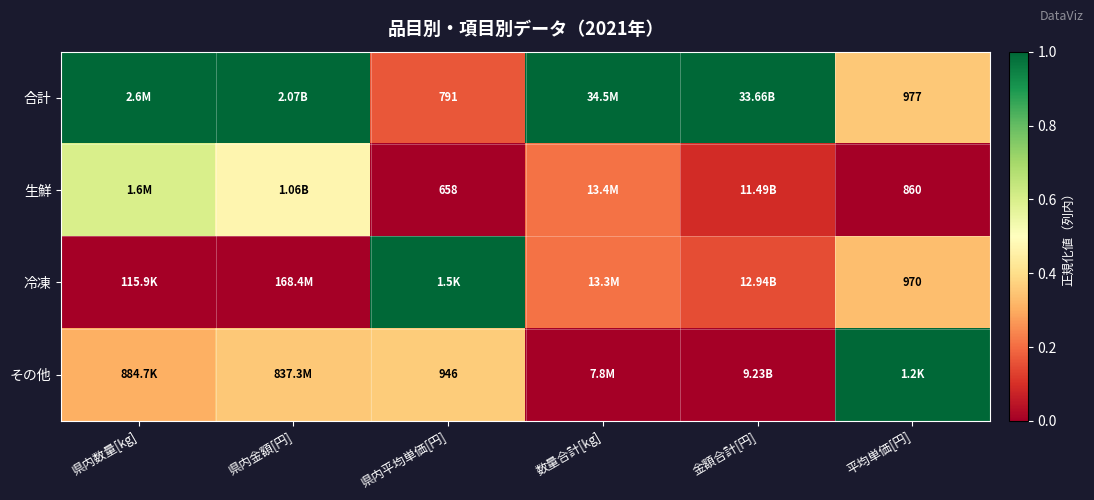

Where is その他 nearest to the value 0?

数量合計[kg]